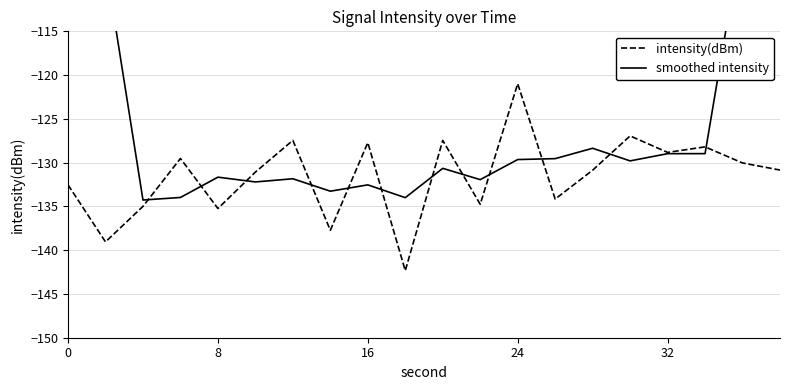

How many times do intensity(dBm) and smoothed intensity cross each other?

12